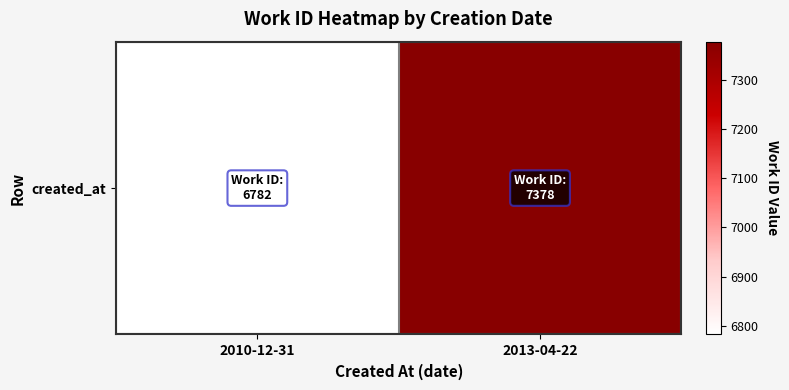

Where is the data nearest to the value 7080?

2010-12-31